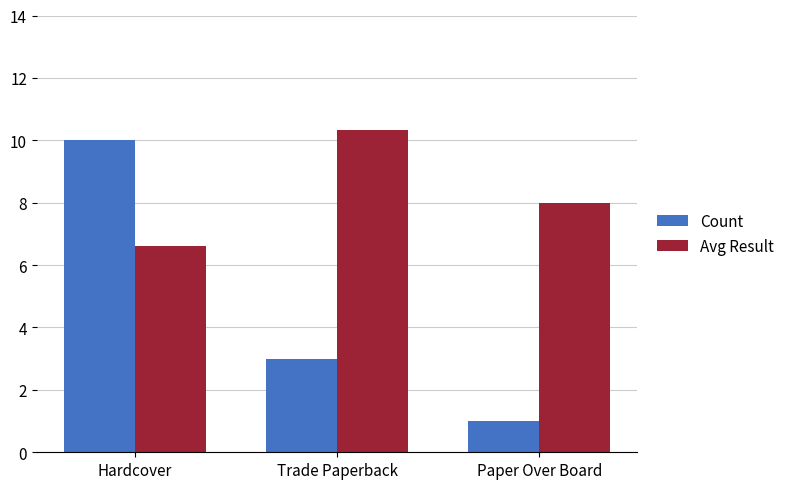

At which label is Avg Result closest to 8?

Paper Over Board